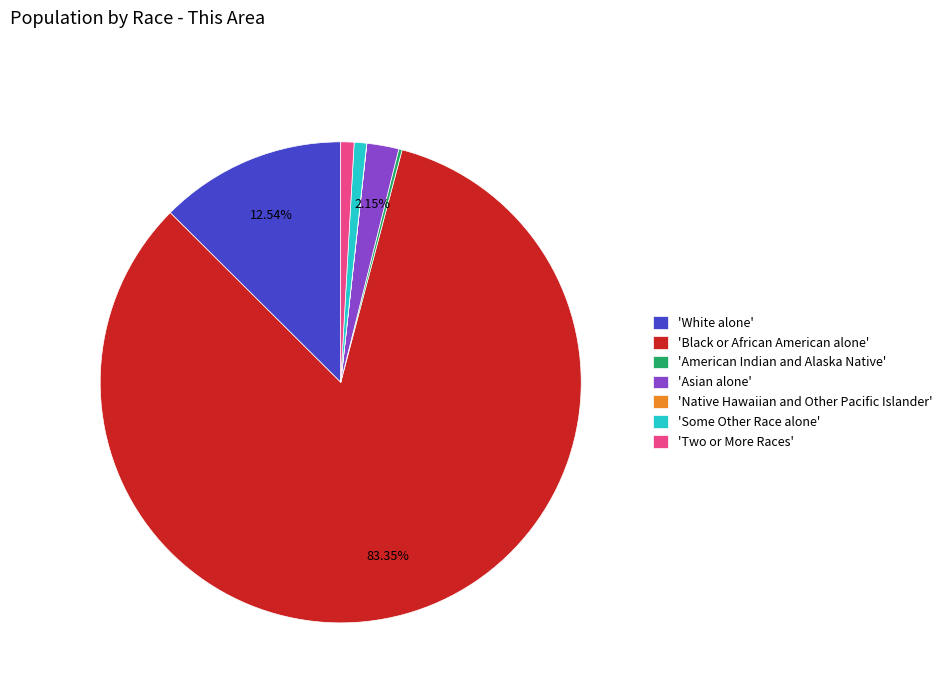

Is there any slice that represents more than half of the pie?

Yes